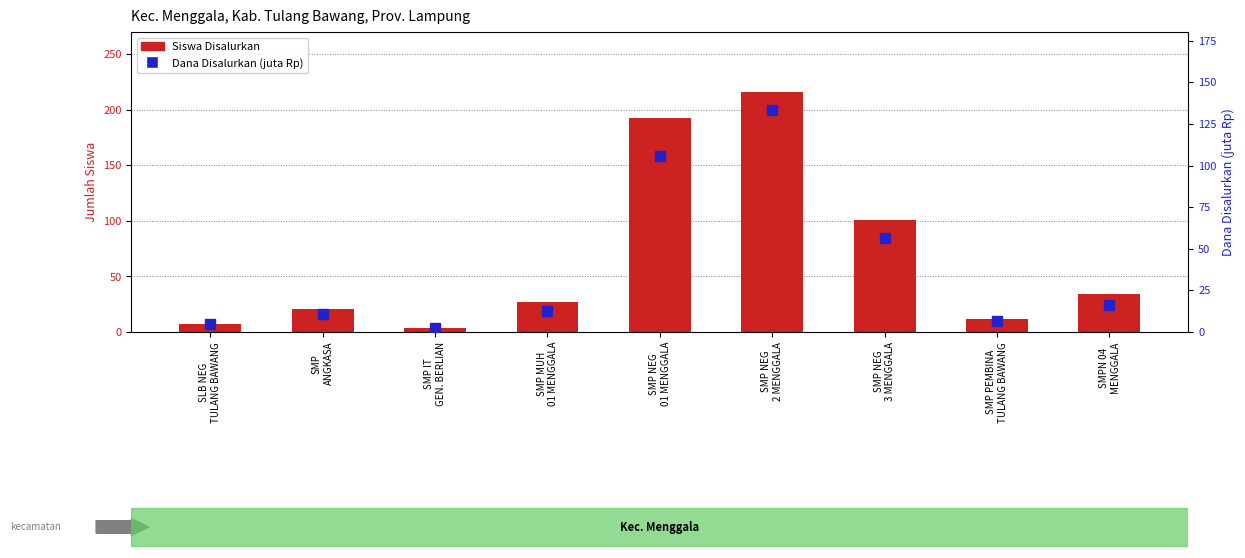

Are the bars horizontal?

No